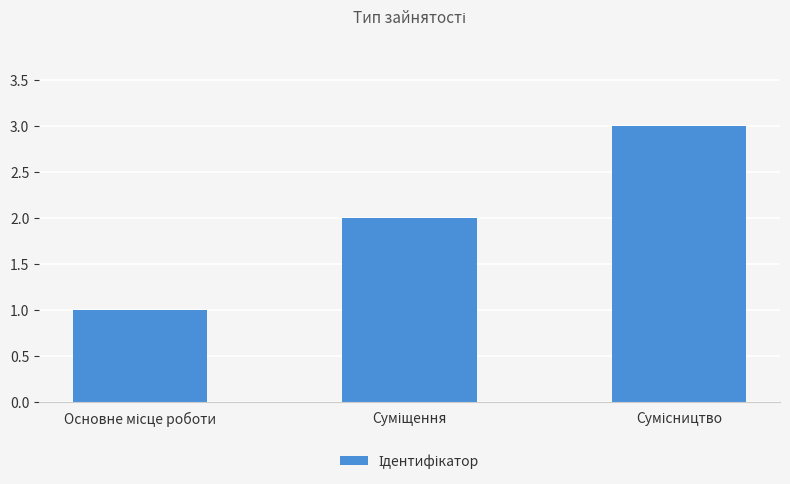

What is the sum of all values?

6